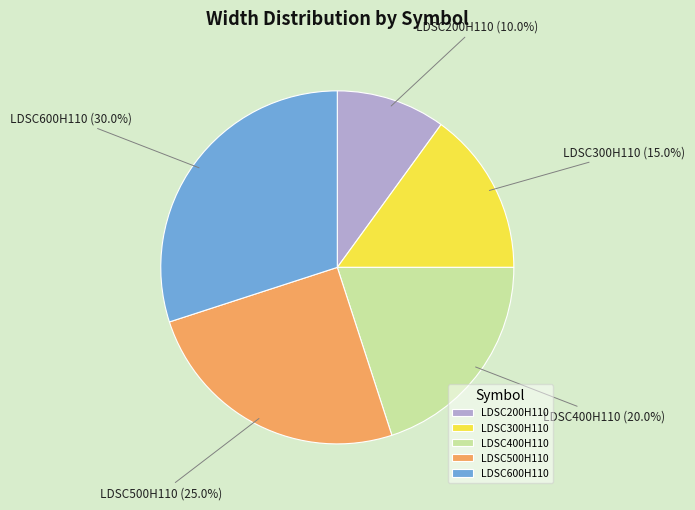

Does LDSC200H110 represent more than half of the total?

No